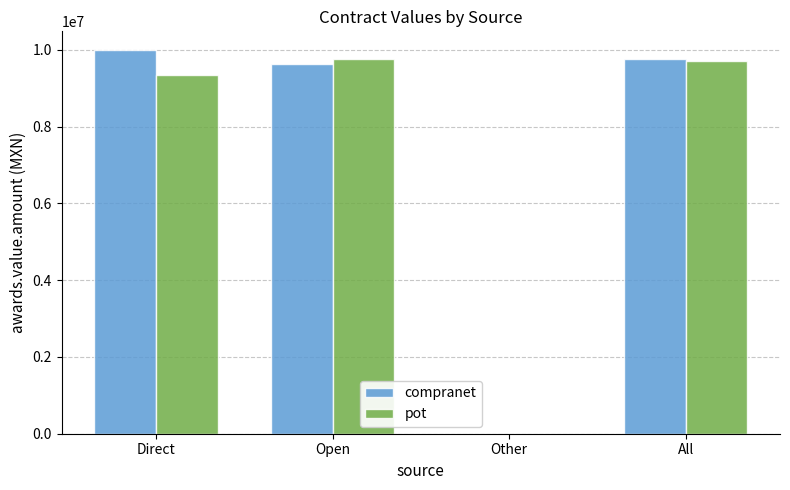

What is the maximum value for compranet?

9981396.0